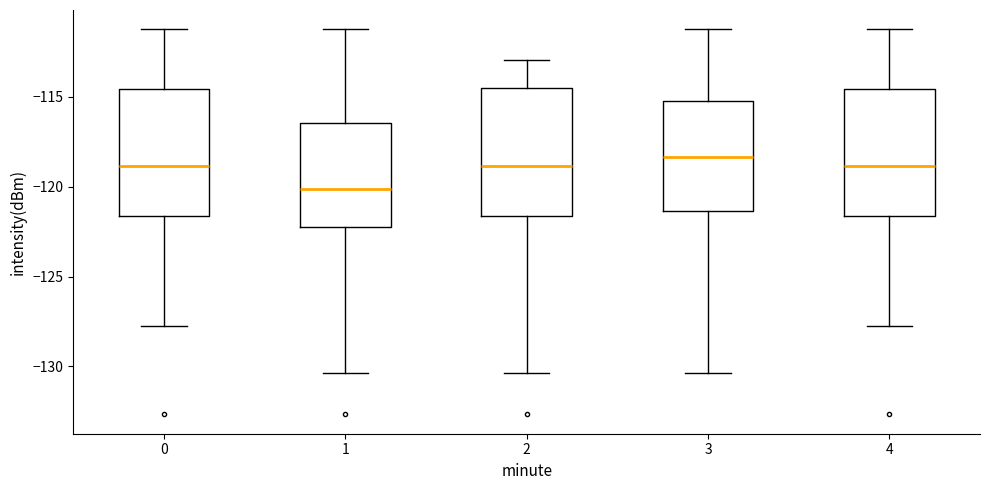

Where does the median line of the box at x = 2 sit on the y-axis? The values are not printed on the chart, so give them approximately, as read against the axis.

-119.0